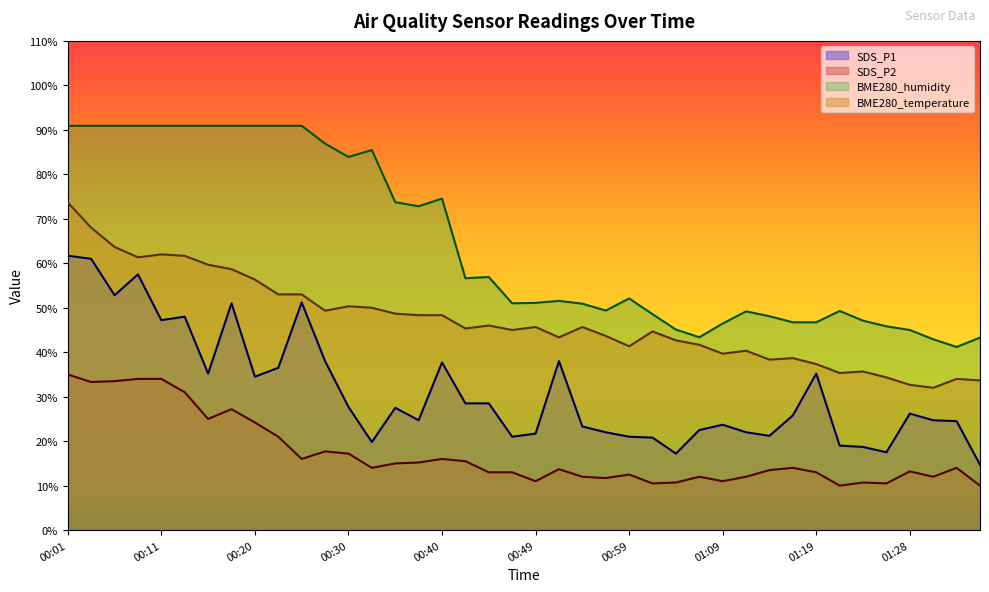

What is the sum of all SDS_P2 values?

688.8